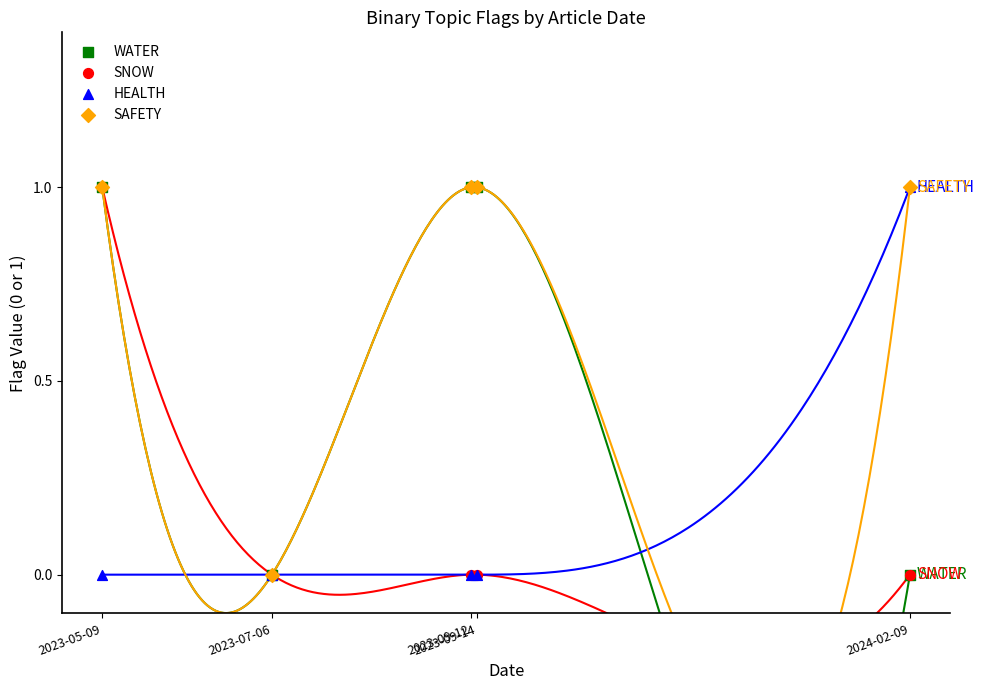

What are all the series names shown in the legend?

WATER, SNOW, HEALTH, SAFETY